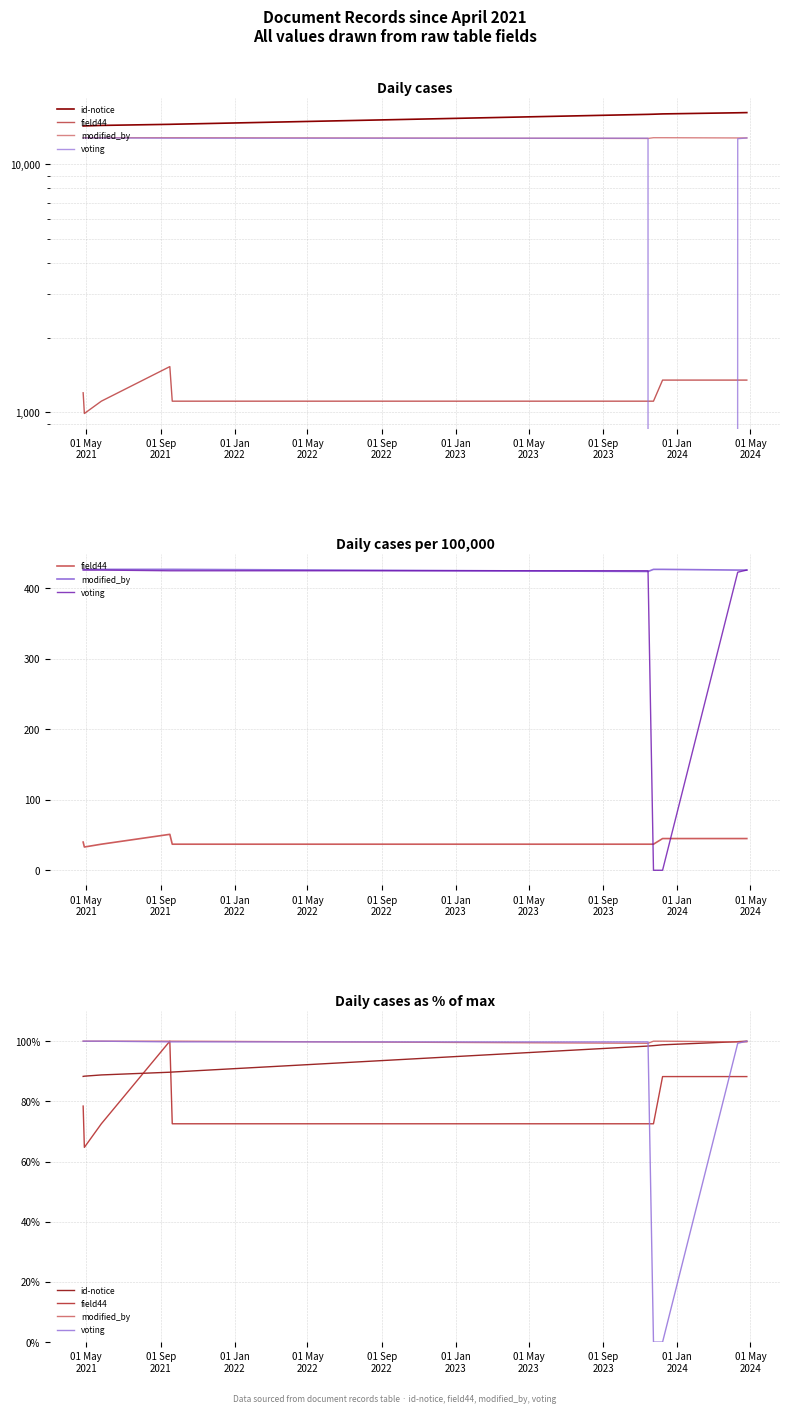

Does the chart have visible grid lines?

Yes